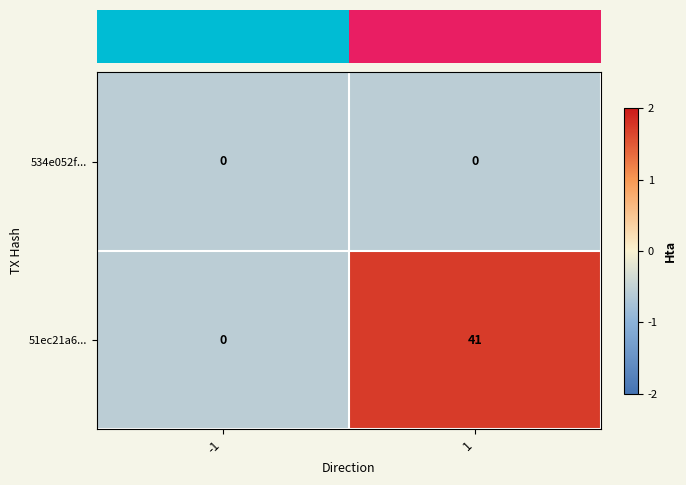

Rank the series by their maximum value, from lowest to highest.

534e052f..., 51ec21a6...